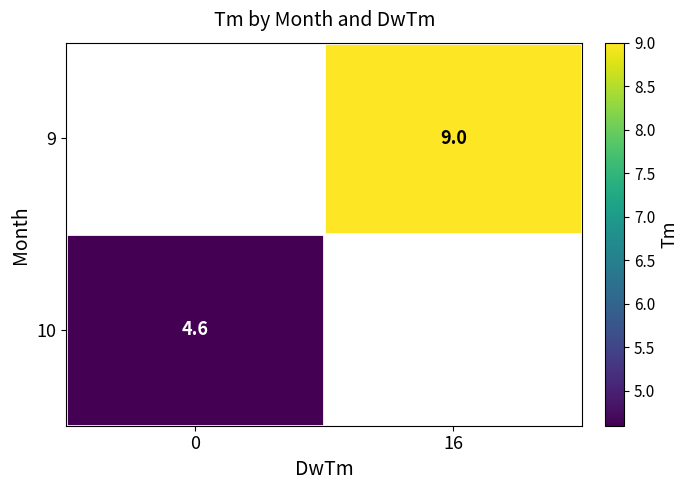

Is it true that 10 equals 1.1 at 0?

False